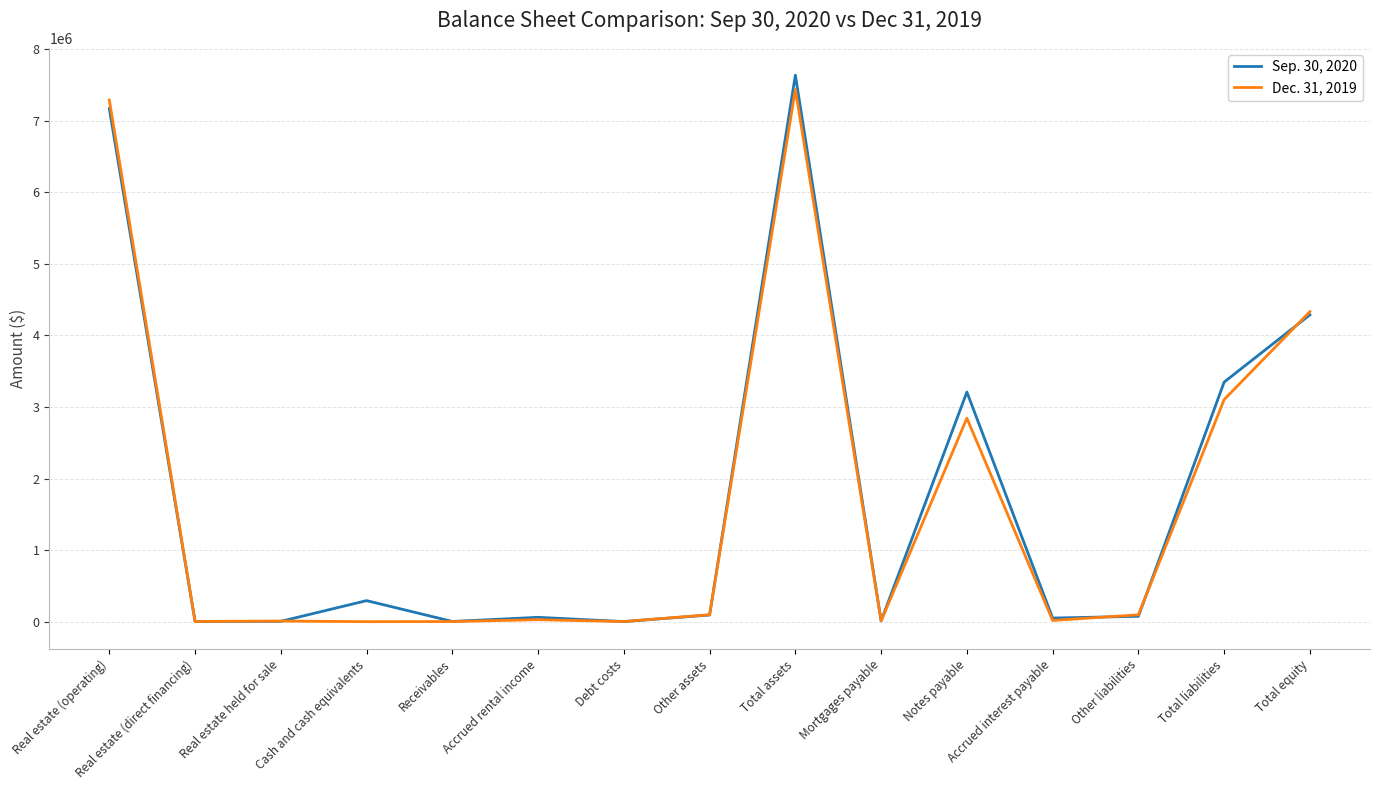

List the series in order of their peak value, highest first.

Sep. 30, 2020, Dec. 31, 2019